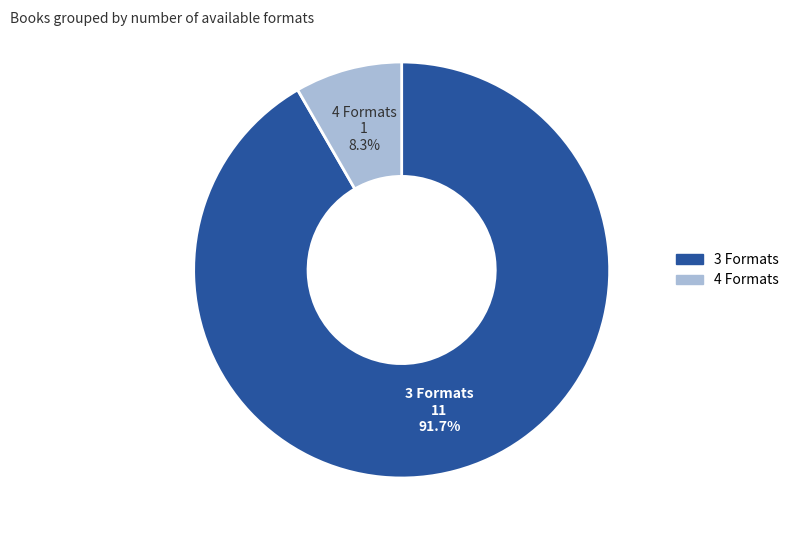

Count the number of slices in the pie.

2